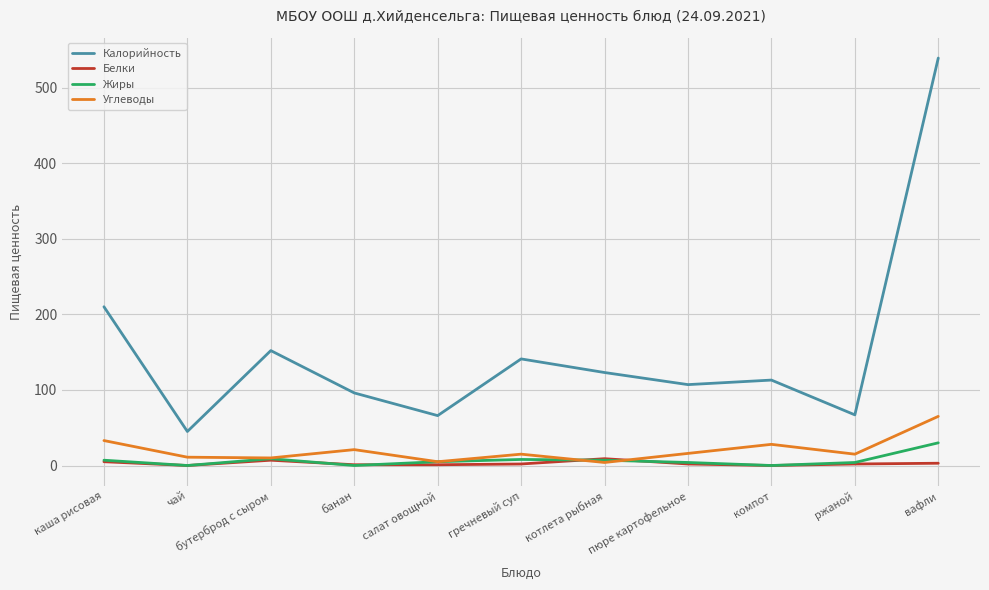

What is the maximum value for Углеводы?

65